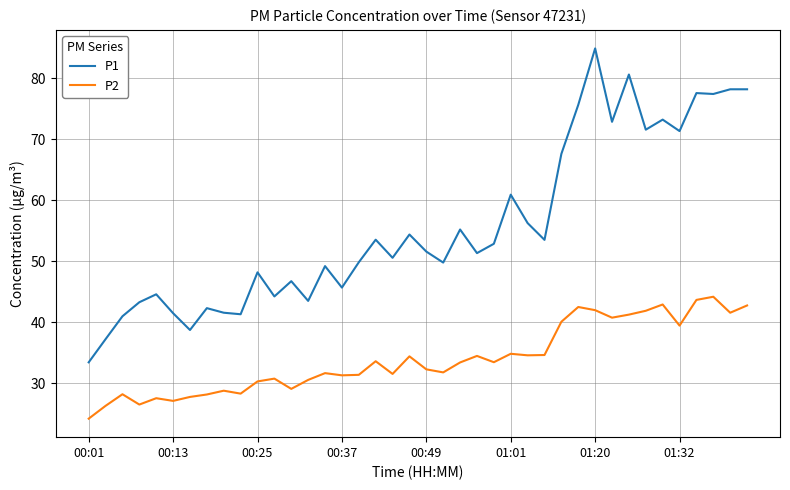

How many lines are shown in the chart?

2